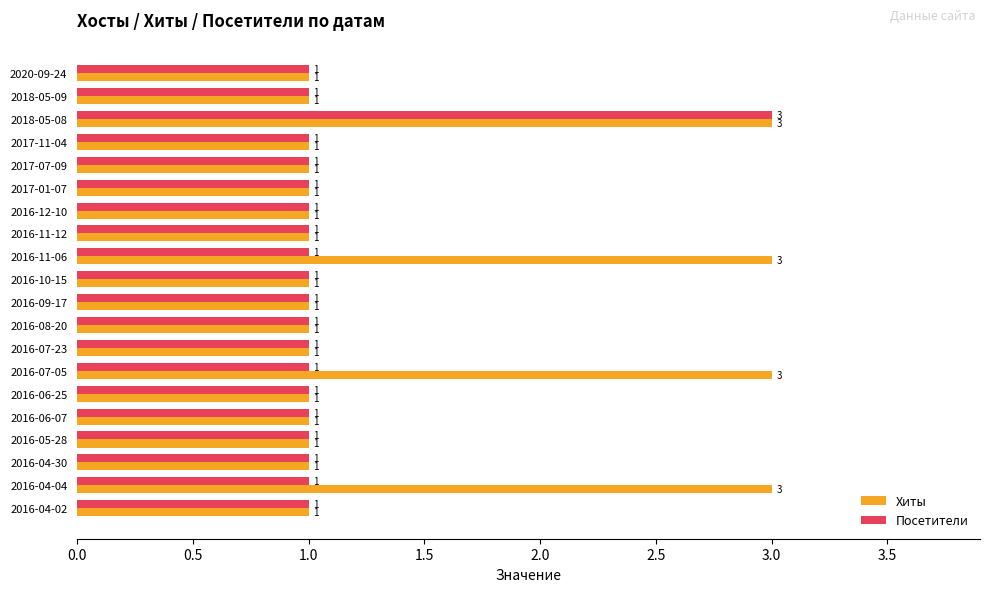

How many Хиты values are between 1 and 2?

16